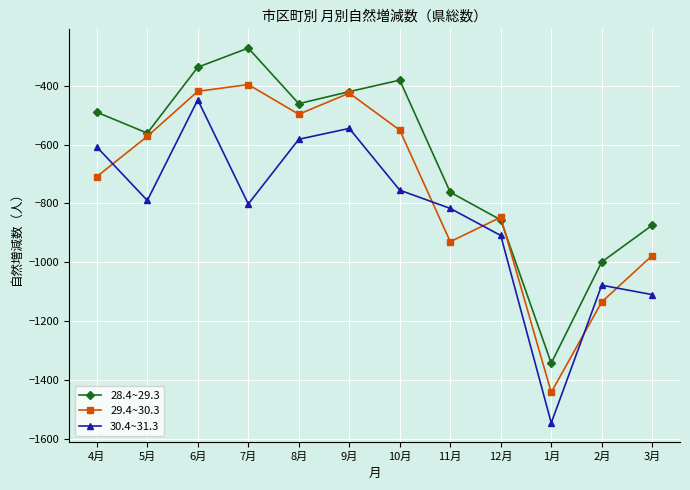

What value does the 29.4~30.3 series have at 7月?

-396